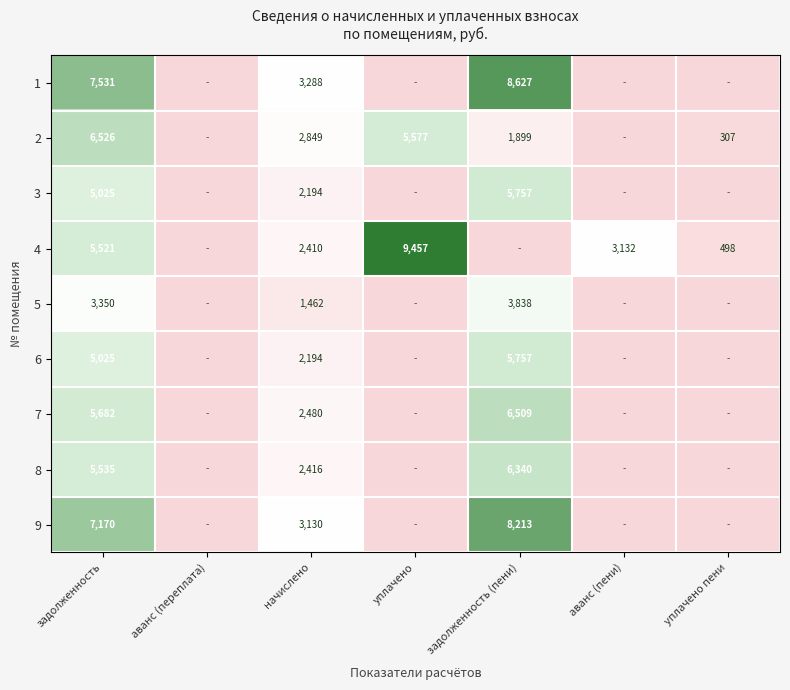

What is the difference between the 9 values at задолженность (пени) and задолженность?

1043